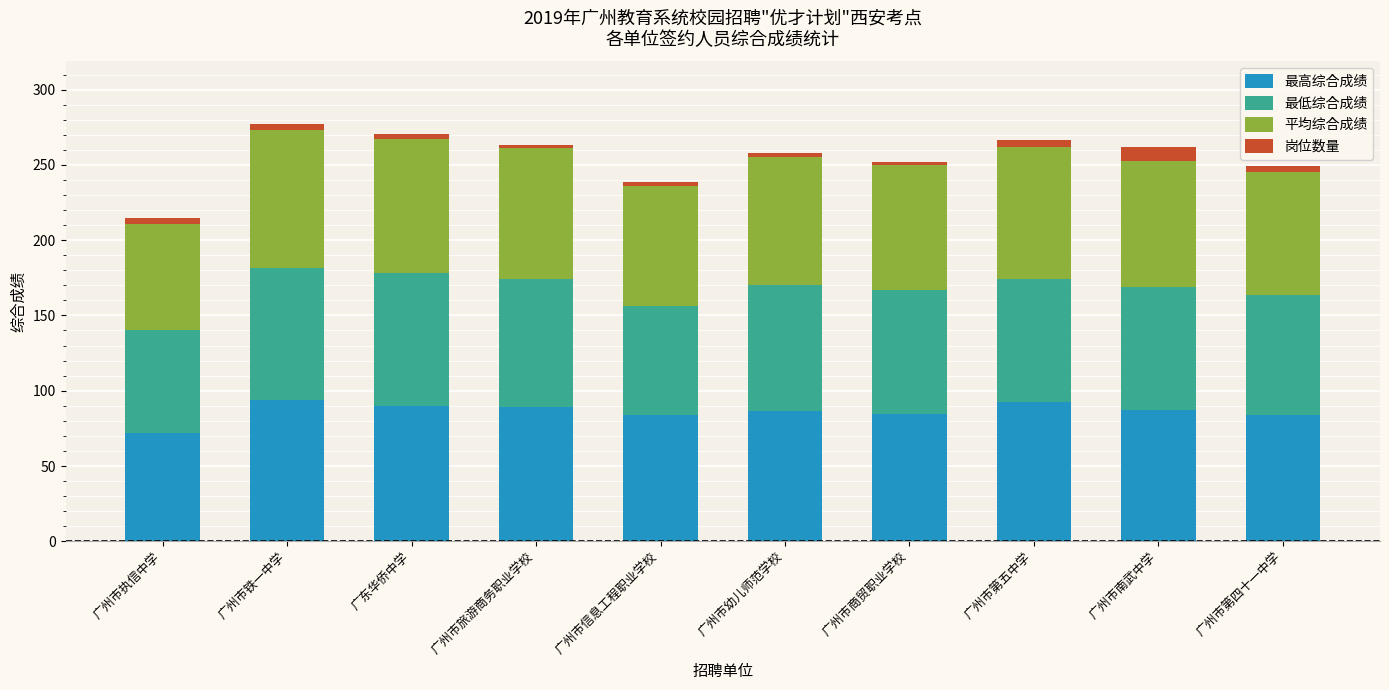

How many values in the 最高综合成绩 series are below 87?

5